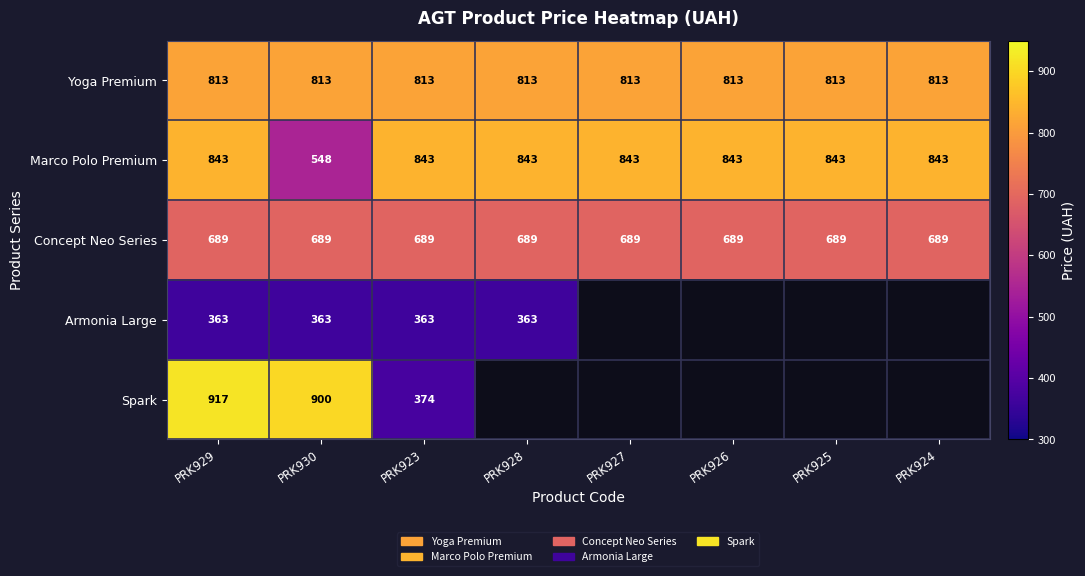

True or false: Concept Neo Series has a value of 975.7 at PRK925.

False